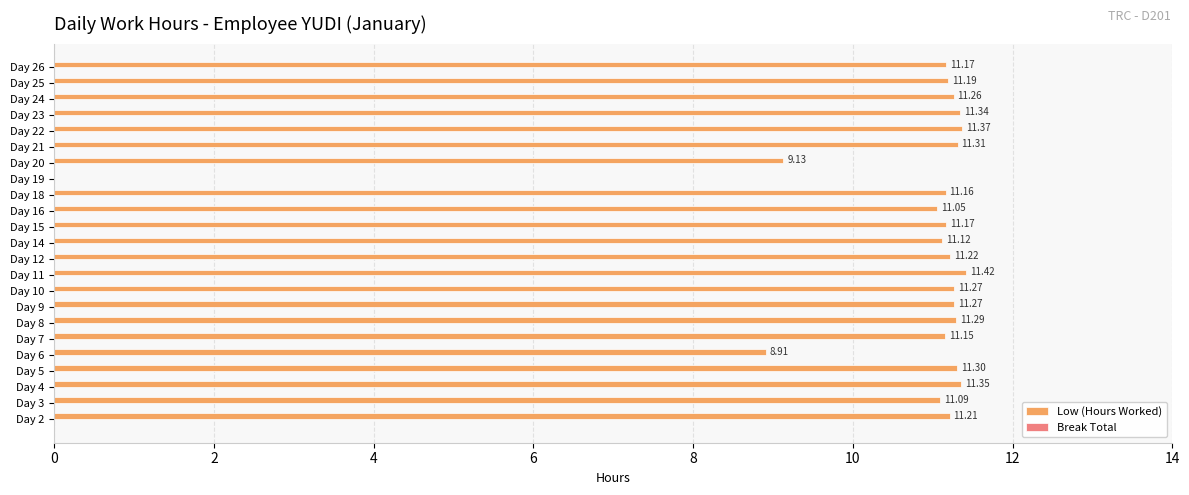

What is the sum of the values at Day 6 and Day 26?

20.1